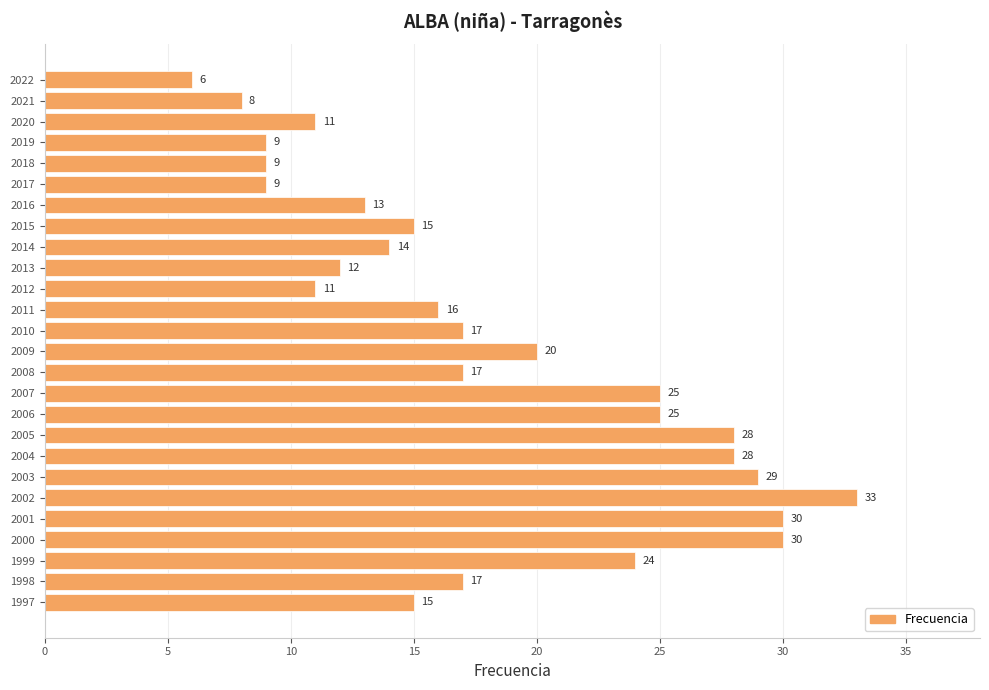

What is the smallest value displayed?

6